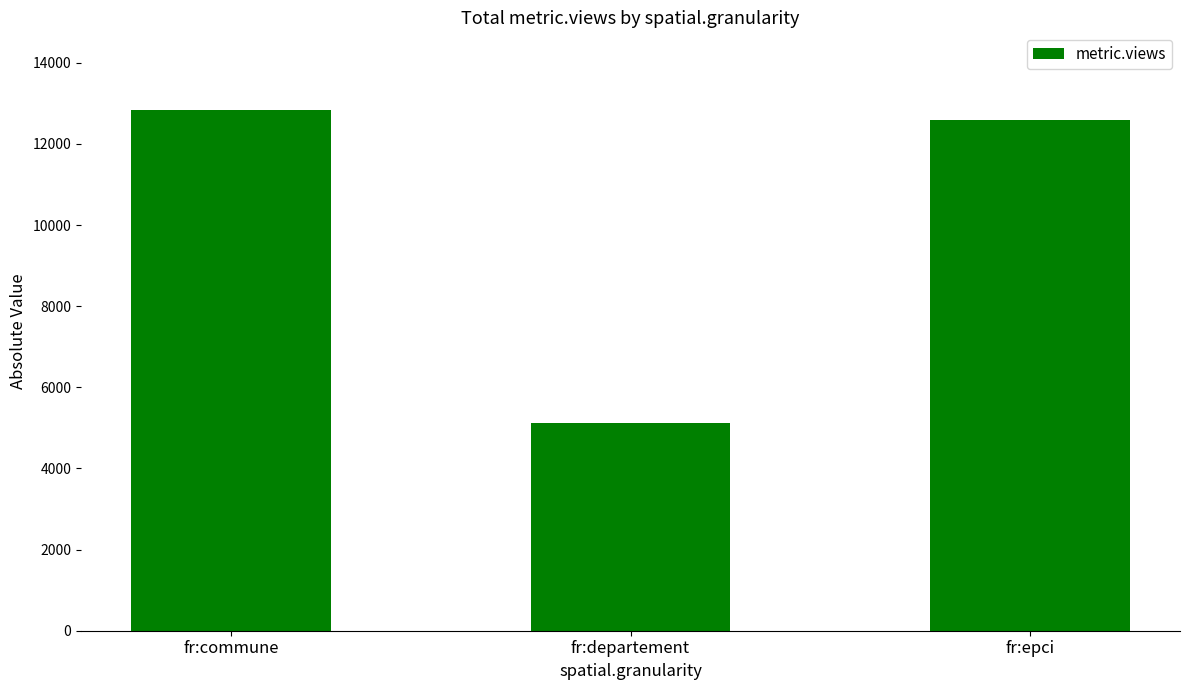

What is the average value?

10176